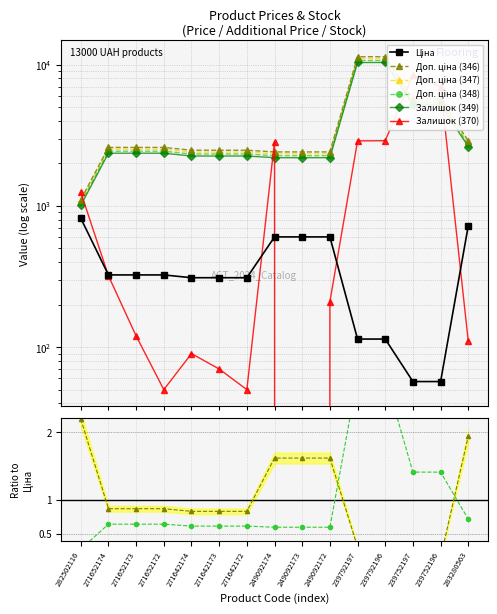

Which series changed the most between 282502116 and 271642173?

Доп. ціна